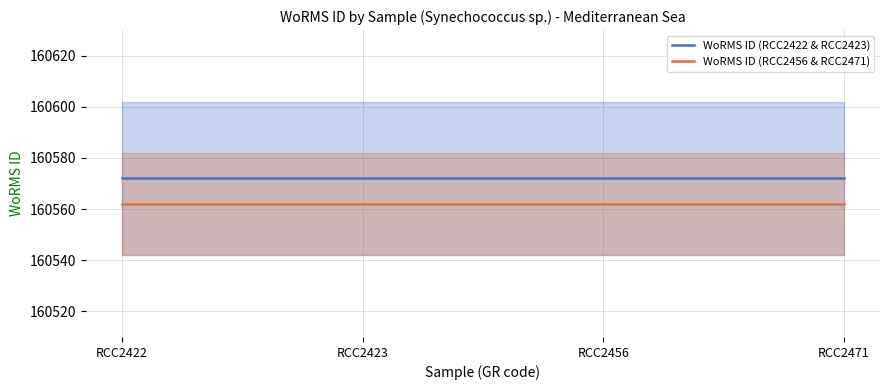

Rank the categories by WoRMS ID (RCC2456 & RCC2471) value from lowest to highest.

RCC2422, RCC2423, RCC2456, RCC2471